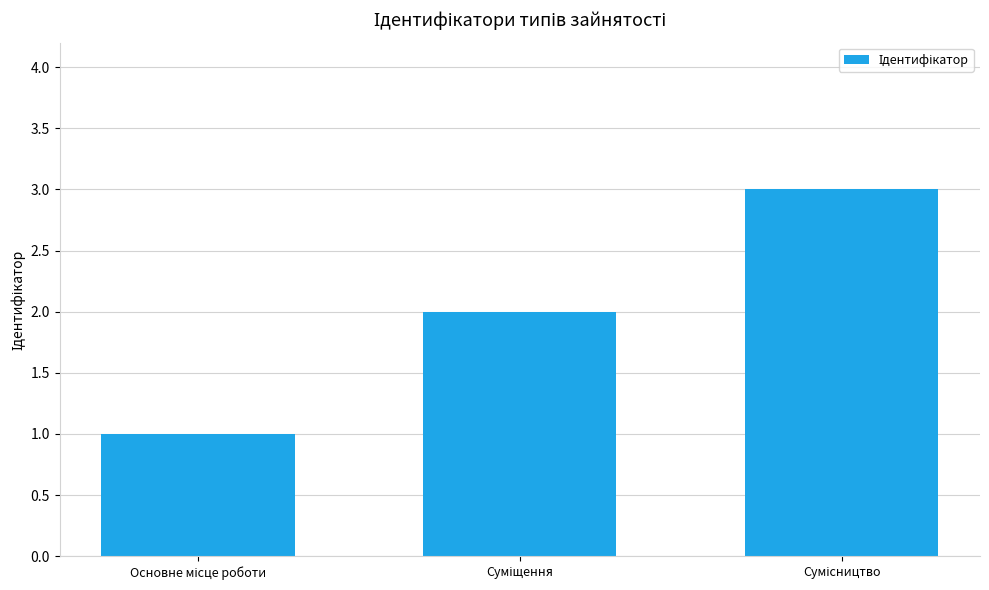

What is the maximum value shown in the chart?

3